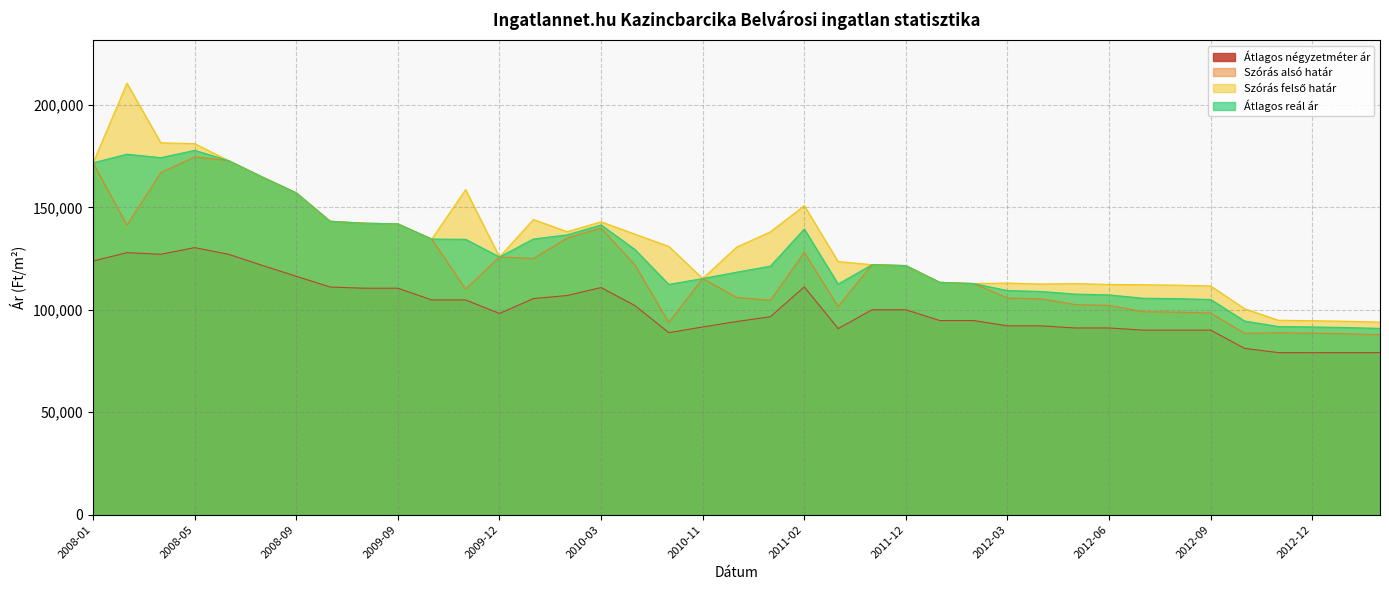

What is the label of the 24th point from the left?

2011-11